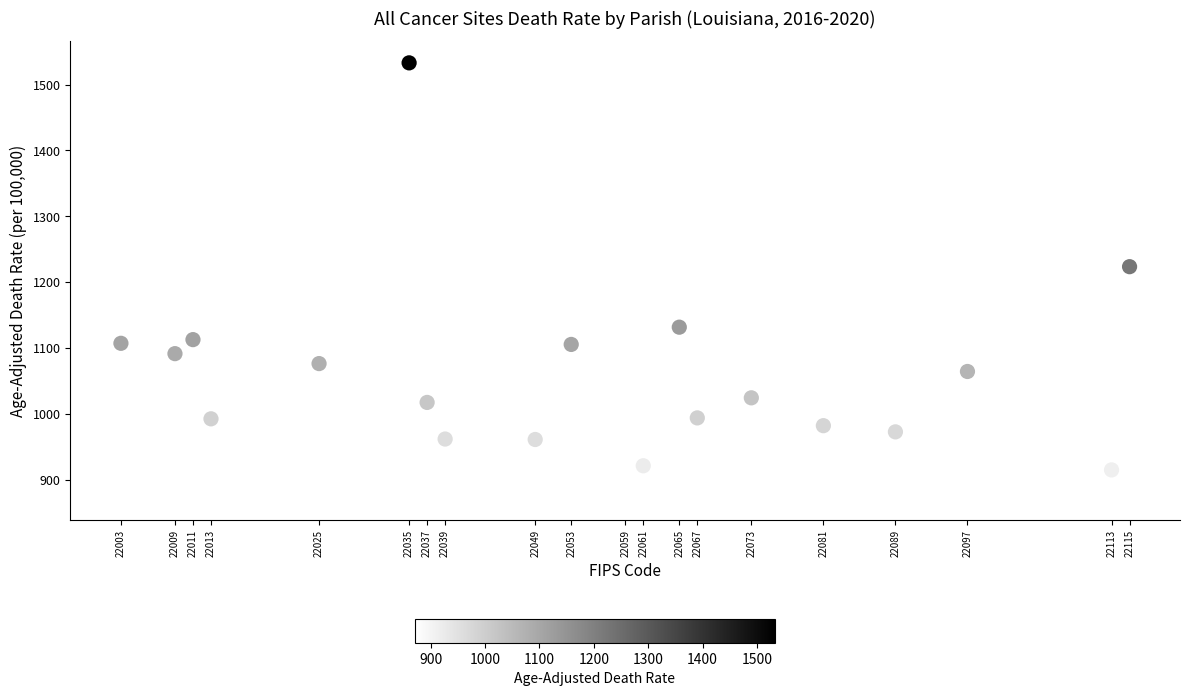

What is the range of X values (max minus min)?

112.0